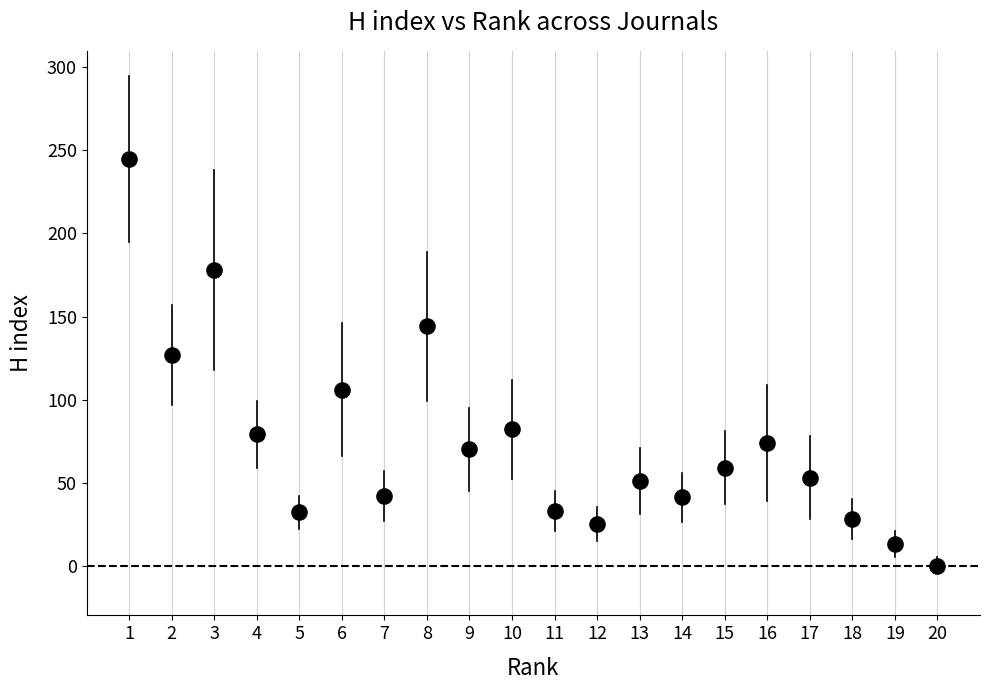

What Y value in the scatter plot is closest to 122?

127